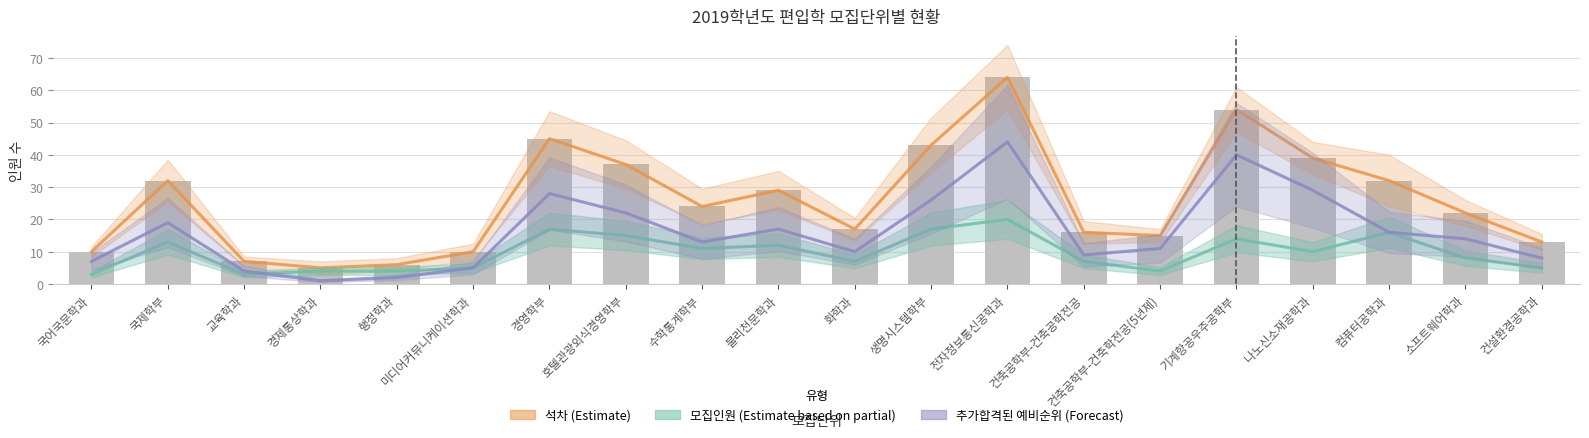

Reading right to left, what are all the values shown in this chart?

석차: 13	22	32	39	54	15	16	64	43	17	29	24	37	45	10	6	5	7	32	10
모집인원: 5	8	16	10	14	4	7	20	17	7	12	11	15	17	5	4	4	3	13	3
추가합격된 예비순위: 8	14	16	29	40	11	9	44	26	10	17	13	22	28	5	2	1	4	19	7